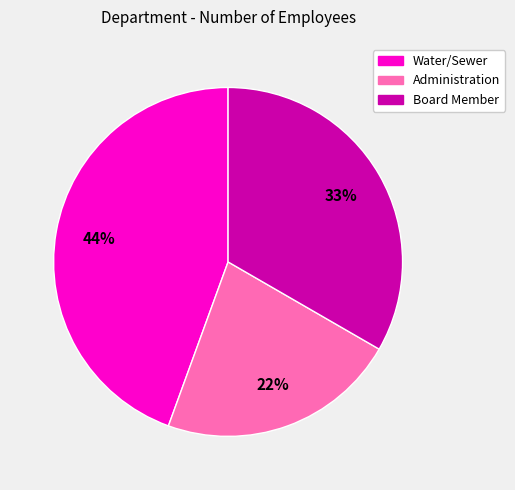

Combined, do Water/Sewer and Board Member account for over 50%?

Yes